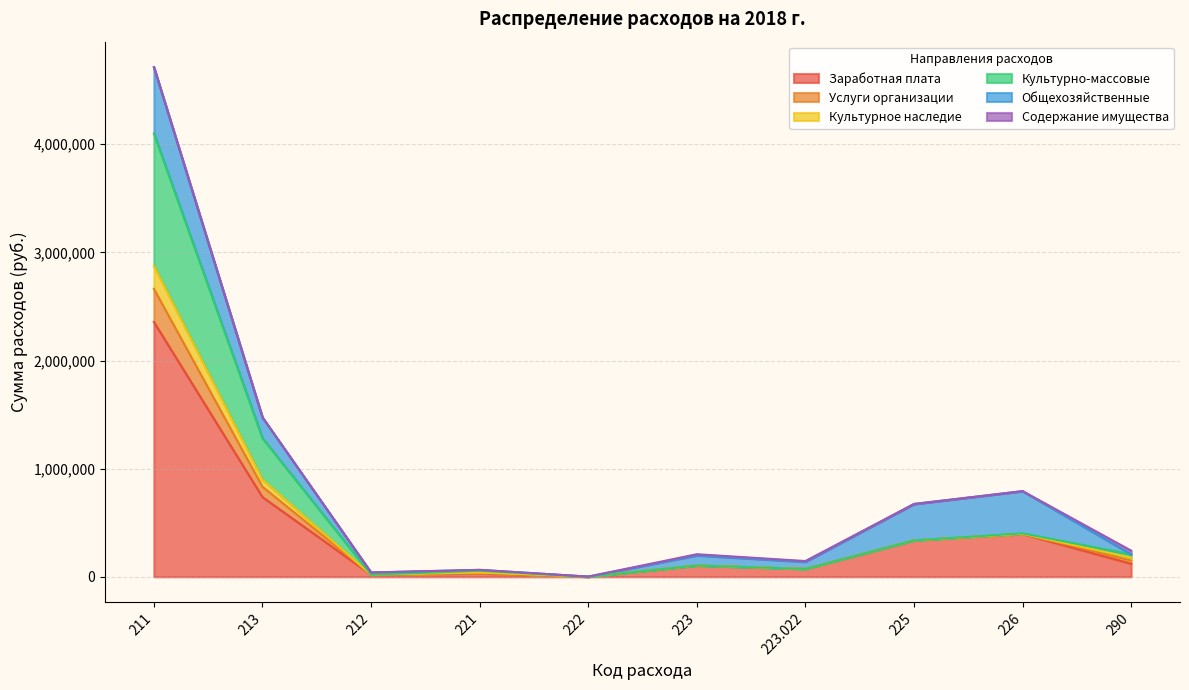

At which category is the sum across all series the highest?

211